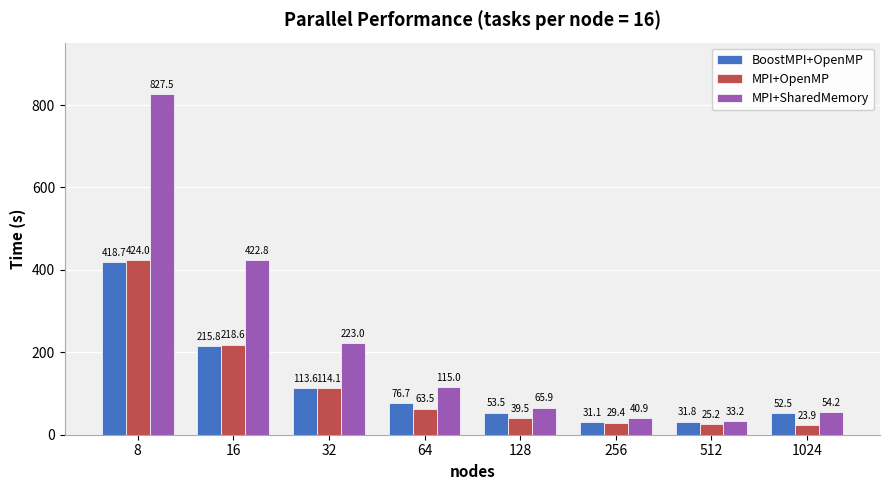

Is it true that BoostMPI+OpenMP equals 76.7 at 64?

True